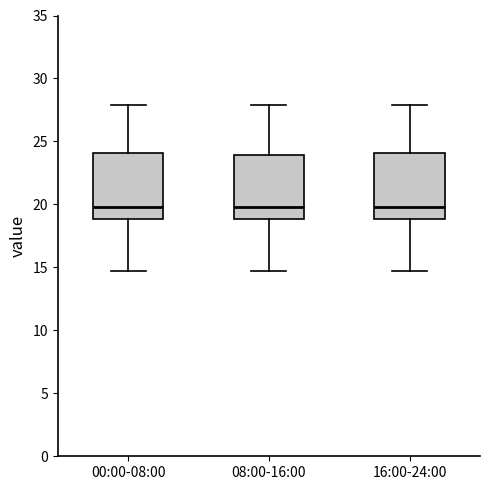

Reading left to right, transcribe this box plot: for each box, give where its median line is, the range the box spans, and where its two whiskers end, as read against the y-axis. The values are not printed on the chart, so give them approximately, as read against the axis.

00:00-08:00: median 20.0, box 19.0 to 24.0, whiskers 14.5 to 28.0
08:00-16:00: median 20.0, box 19.0 to 24.0, whiskers 14.5 to 28.0
16:00-24:00: median 20.0, box 19.0 to 24.0, whiskers 14.5 to 28.0